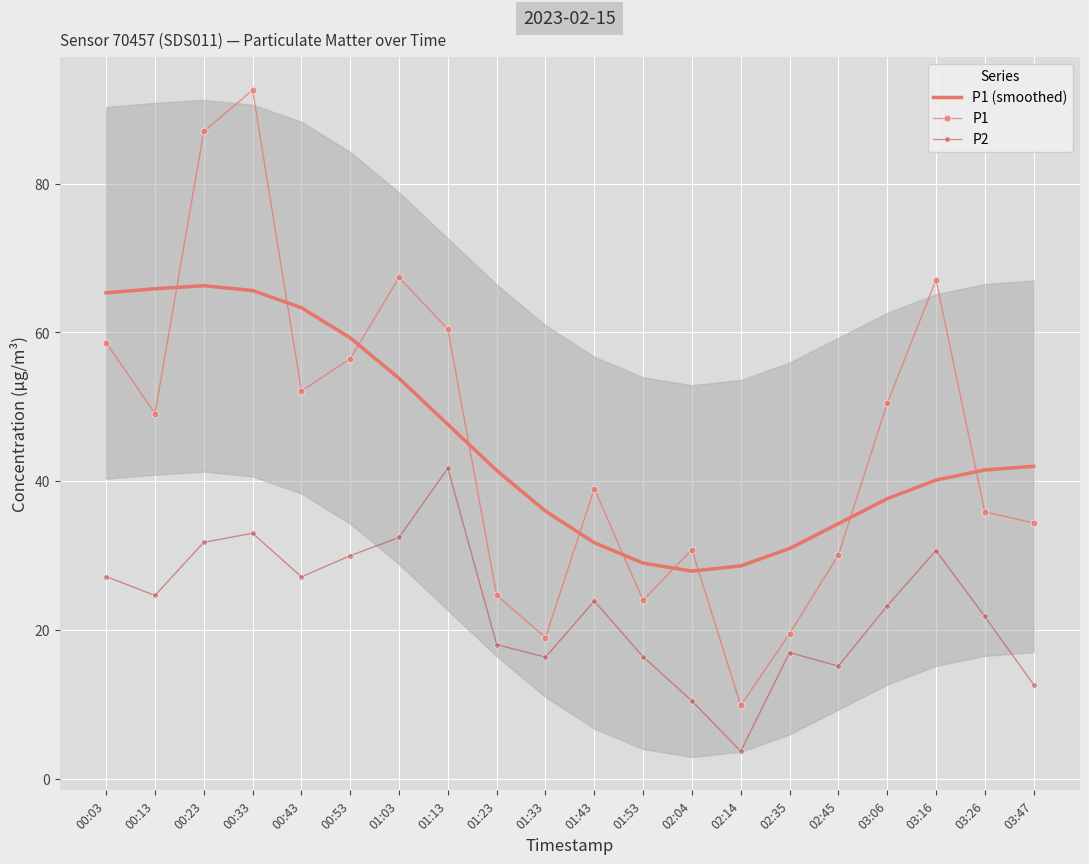

What is the smallest value displayed?

3.7